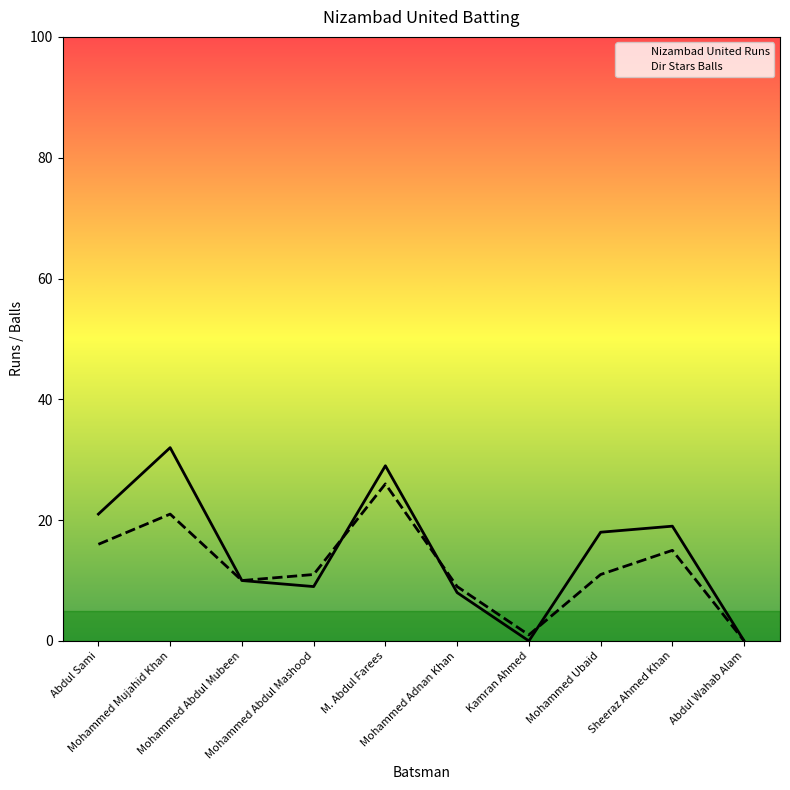

At which label is Nizambad United Runs closest to 16?

Mohammed Ubaid